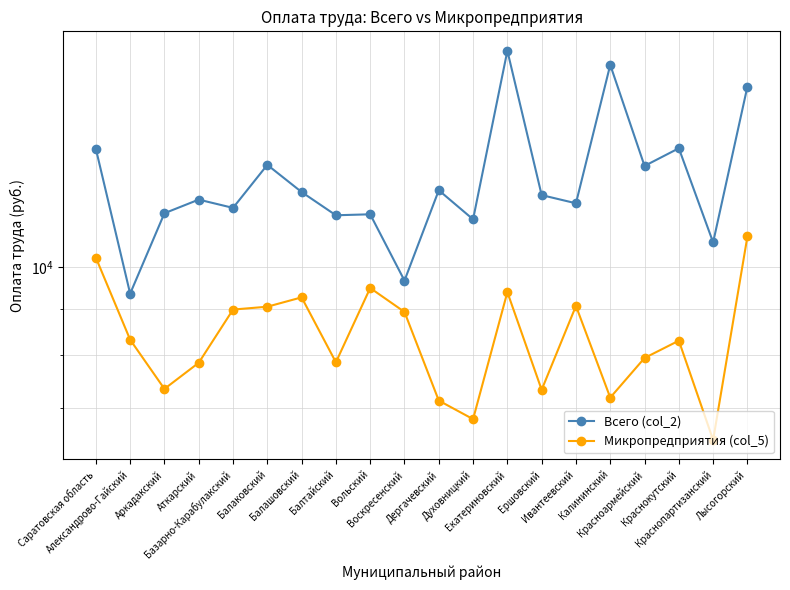

Where is Микропредприятия (col_5) nearest to the value 8628?

Воскресенский